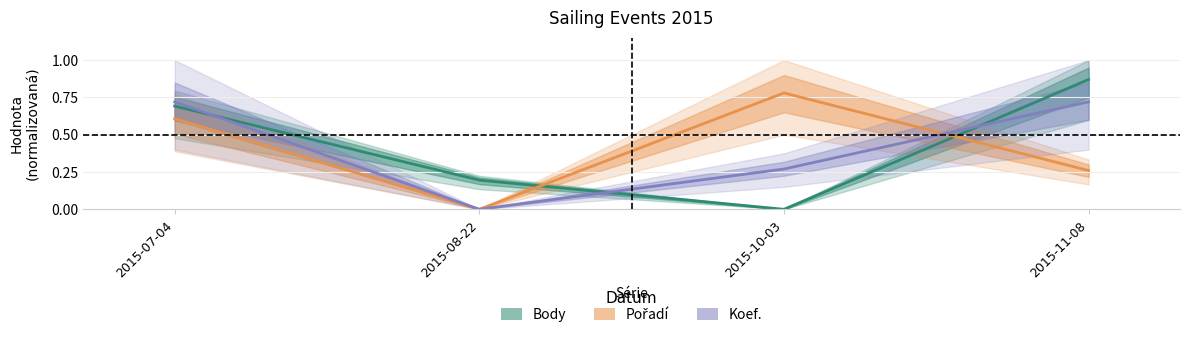

Which series ends up on top after the final intersection of Body and Pořadí?

Body